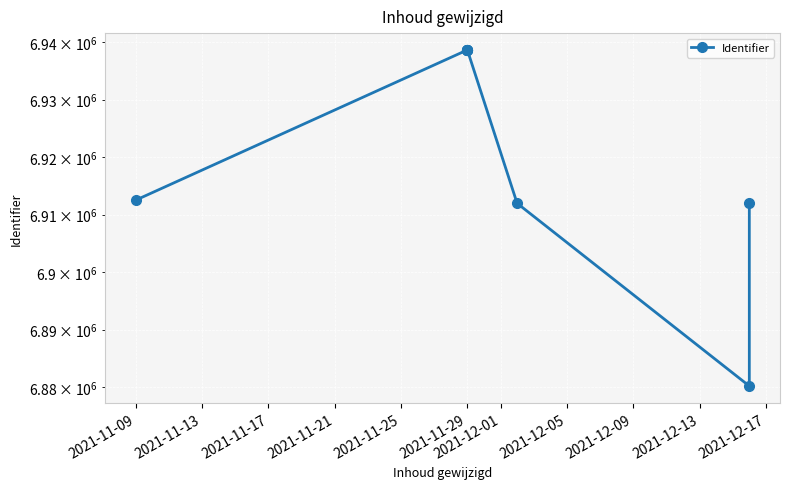

How many categories are shown in the chart?

9